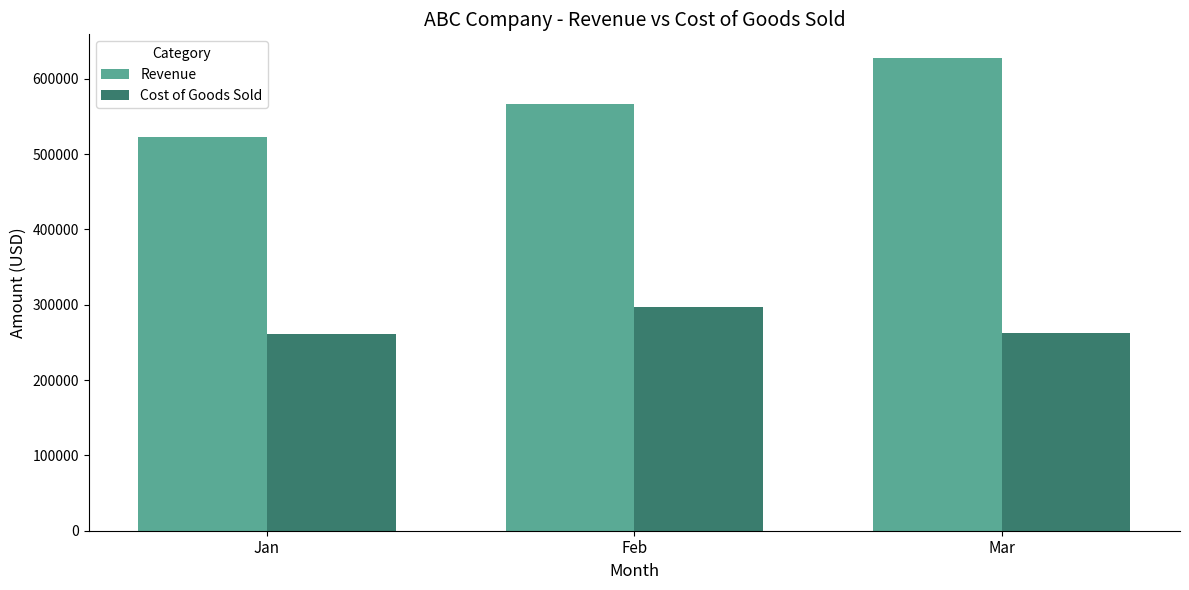

What is the maximum value shown in the chart?

627651